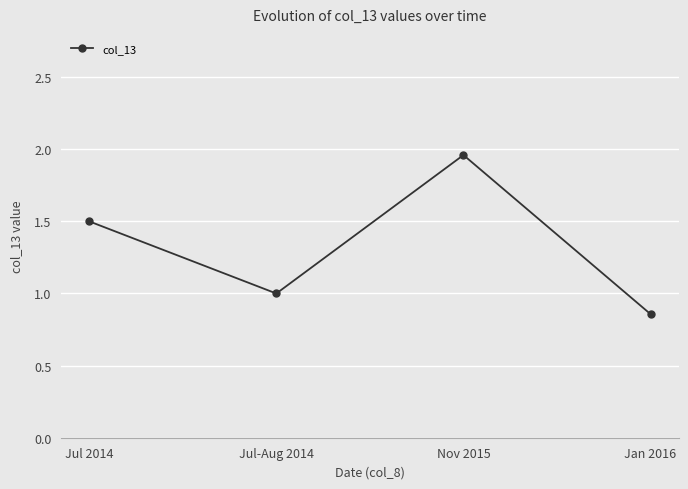

What position from the left is Jul 2014?

1